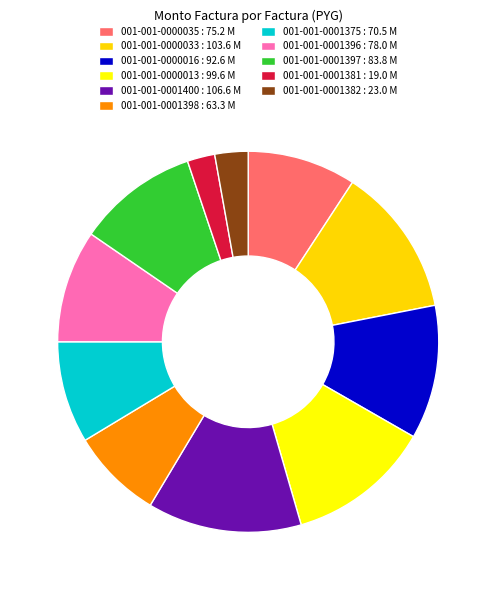

Combined, what portion of the pie is 001-001-0001396 and 001-001-0001398?

17.3%